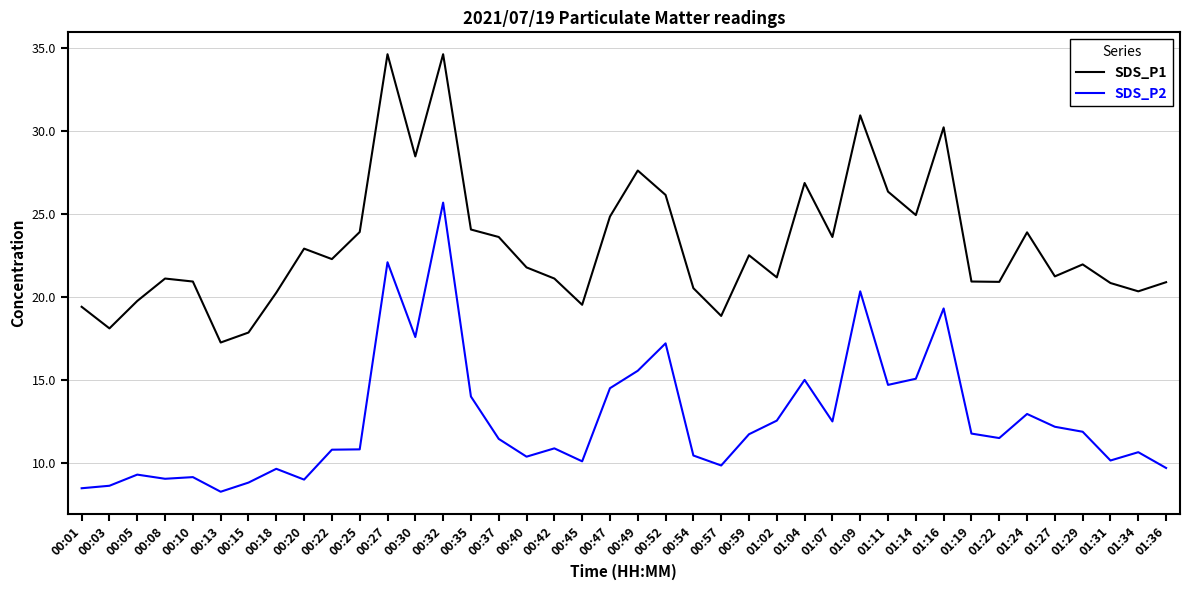

How many categories are shown in the chart?

40